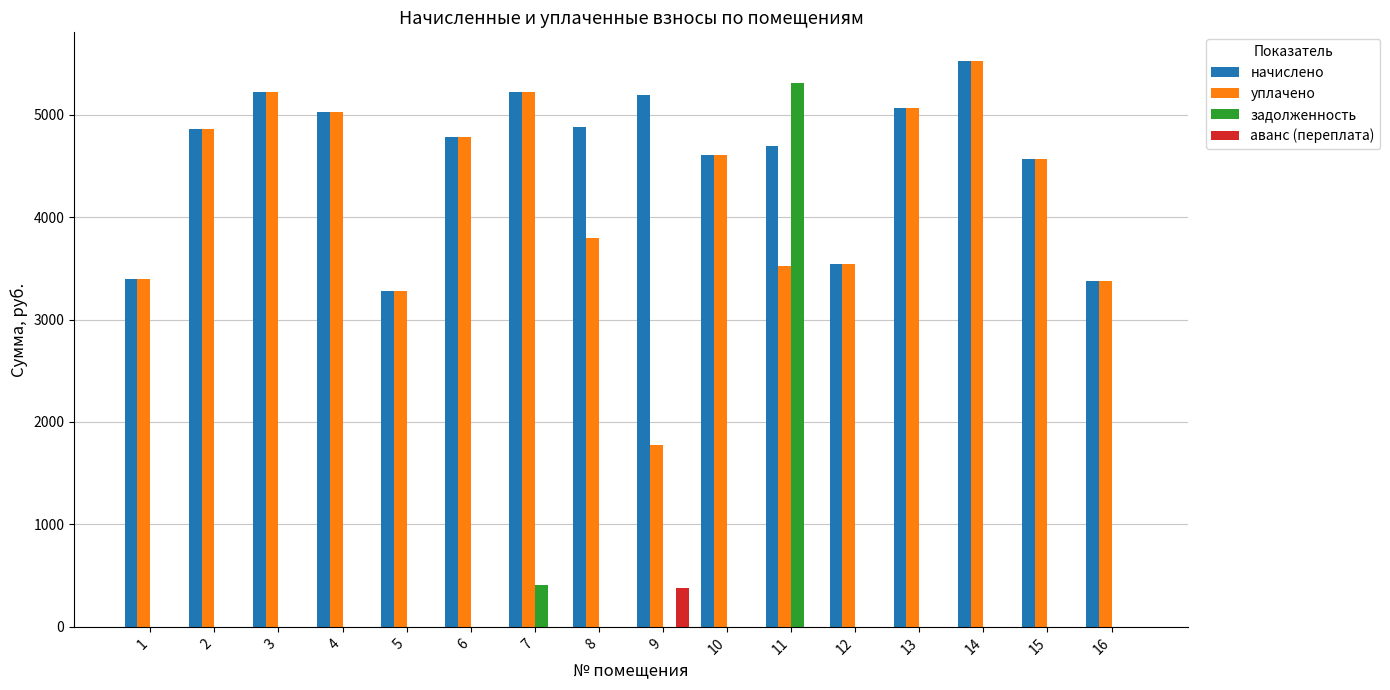

What is the sum of all уплачено values?

67551.6